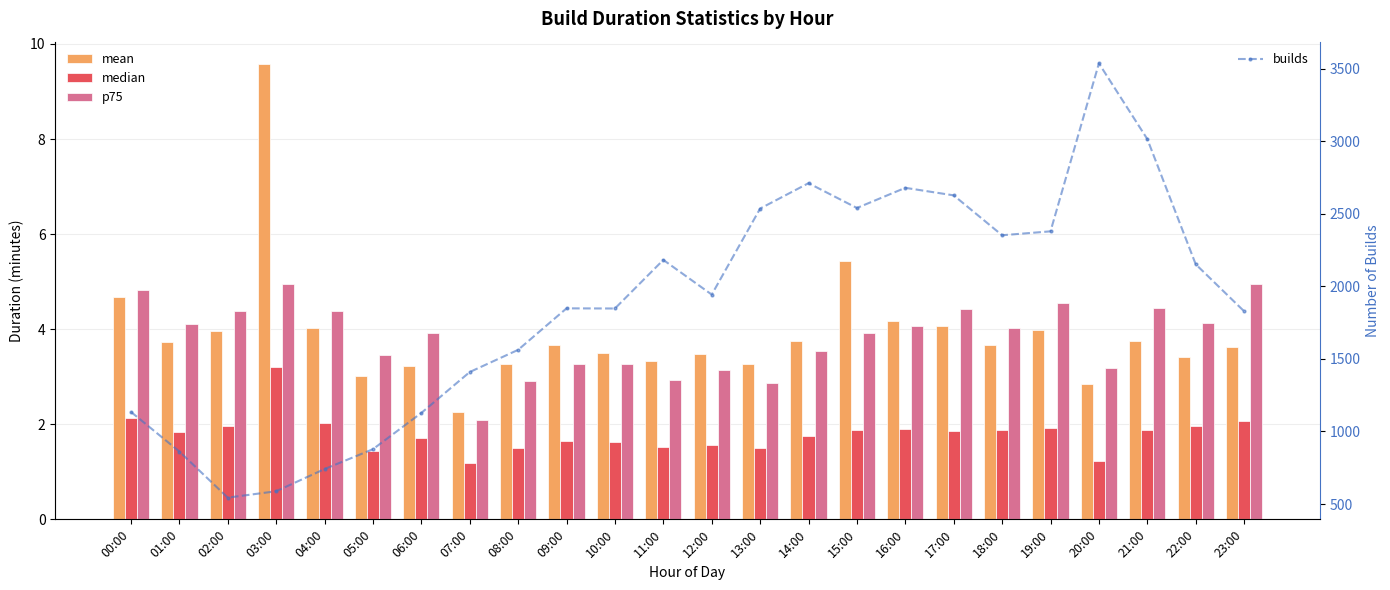

The value of median at 20:00 is 1.9. True or false?

False